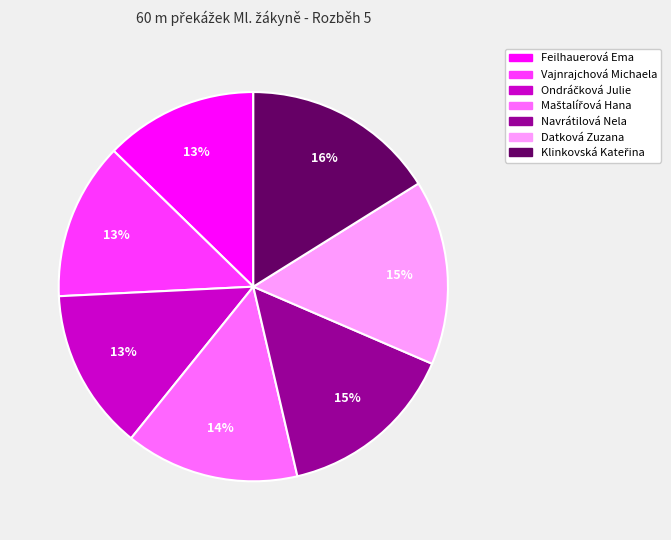

Does any single category account for the majority?

No